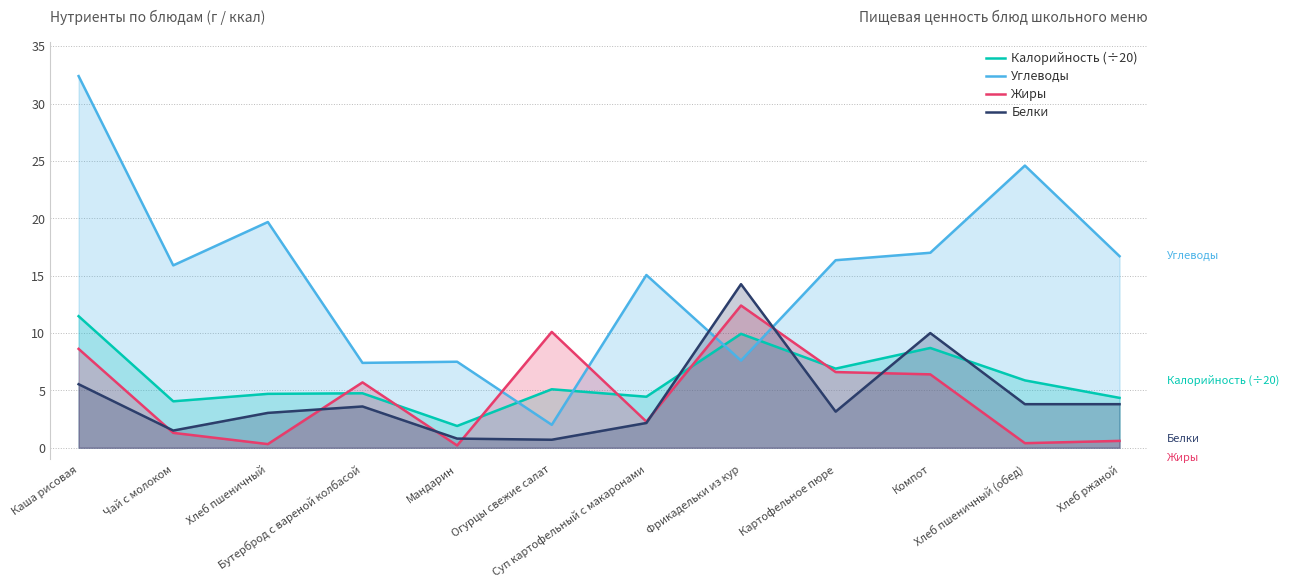

At which label does Жиры first exceed 5?

Каша рисовая